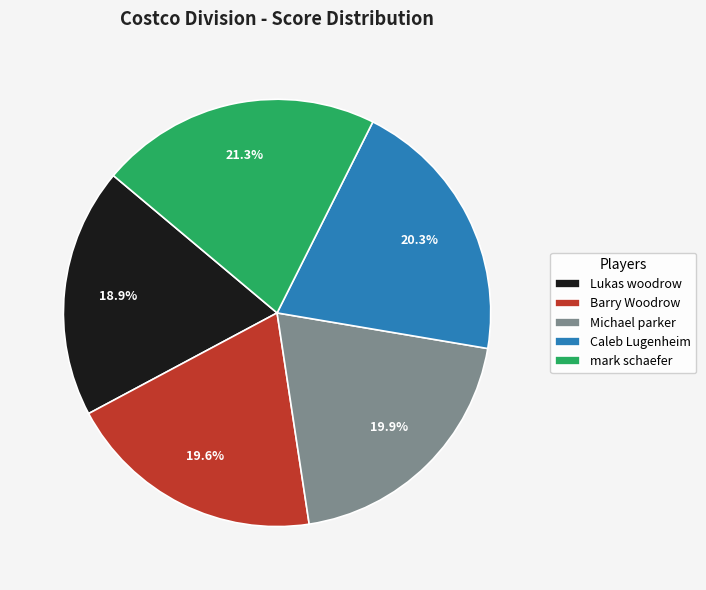

Which category has the biggest portion of the pie?

mark schaefer